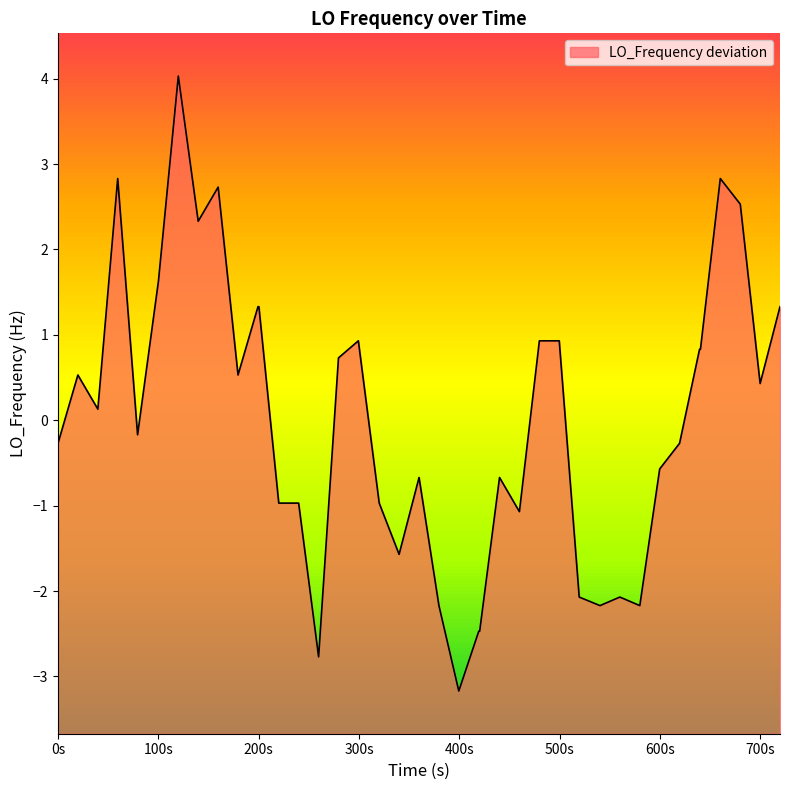

Count the number of categories in the chart.

40